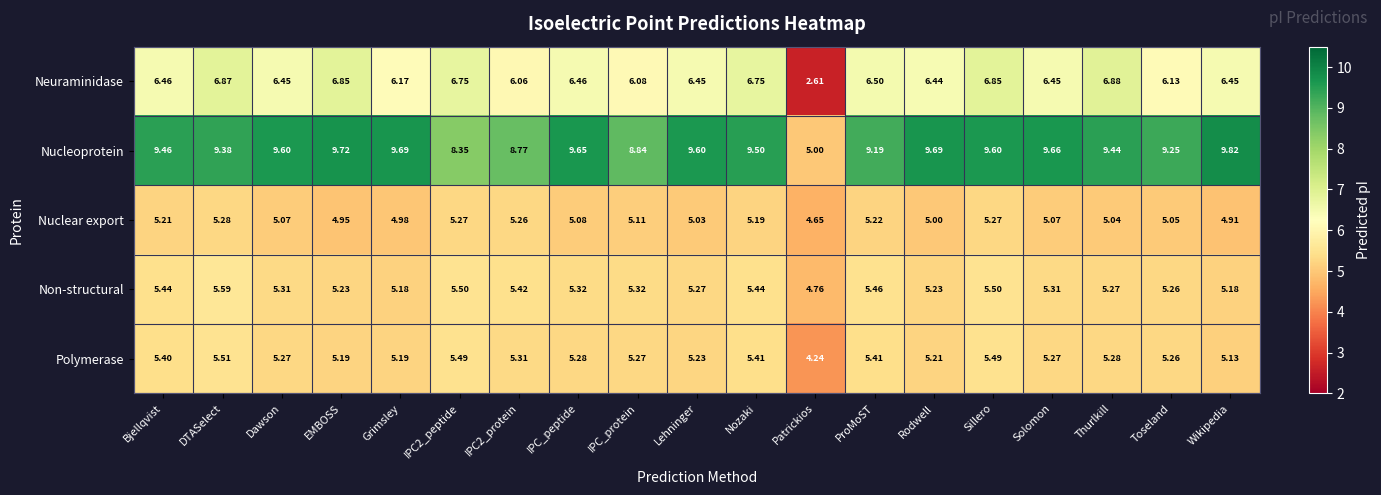

At which label does Nucleoprotein reach its peak?

Wikipedia